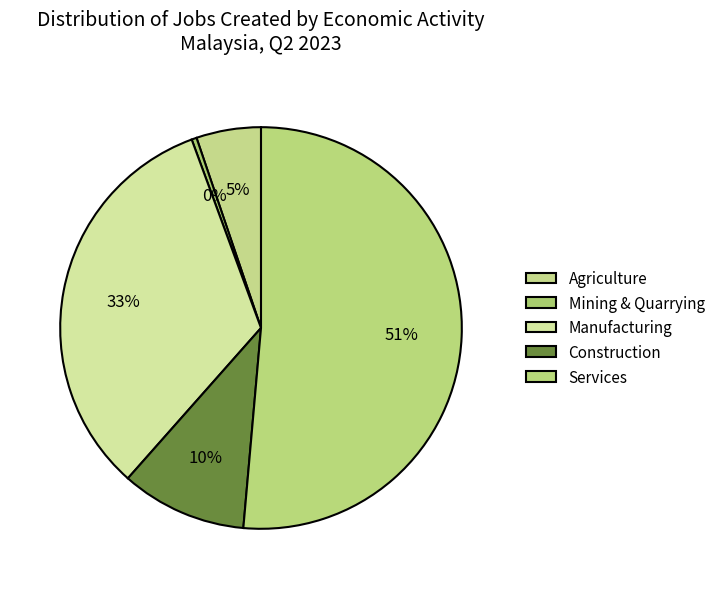

To the nearest percent, what portion does Construction represent?

10%